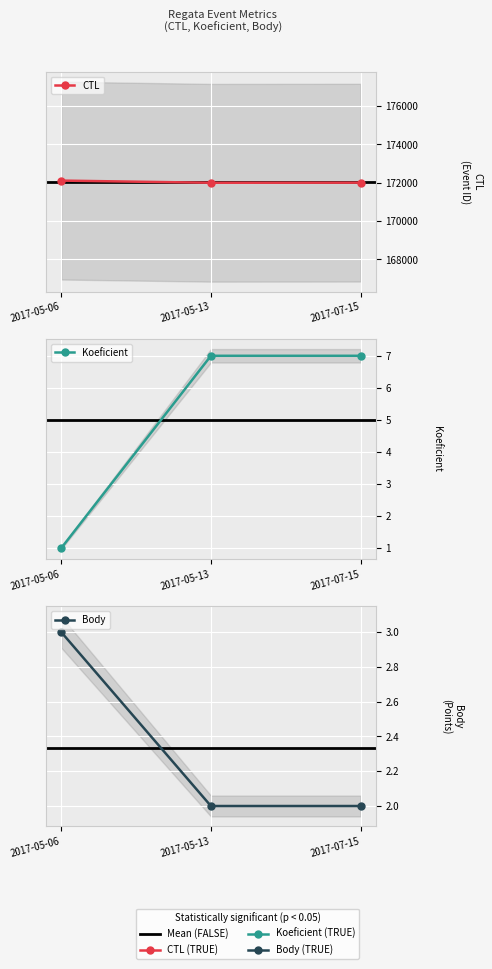

Is the value of Koeficient at 2017-05-06 greater than the value of CTL at 2017-05-13?

No